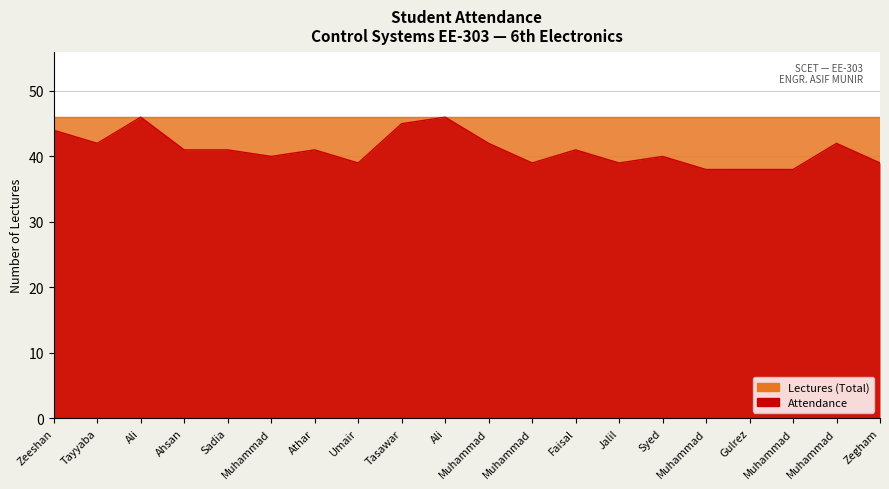

How many interior local peaks (higher than both neighbors) does the data have?

6